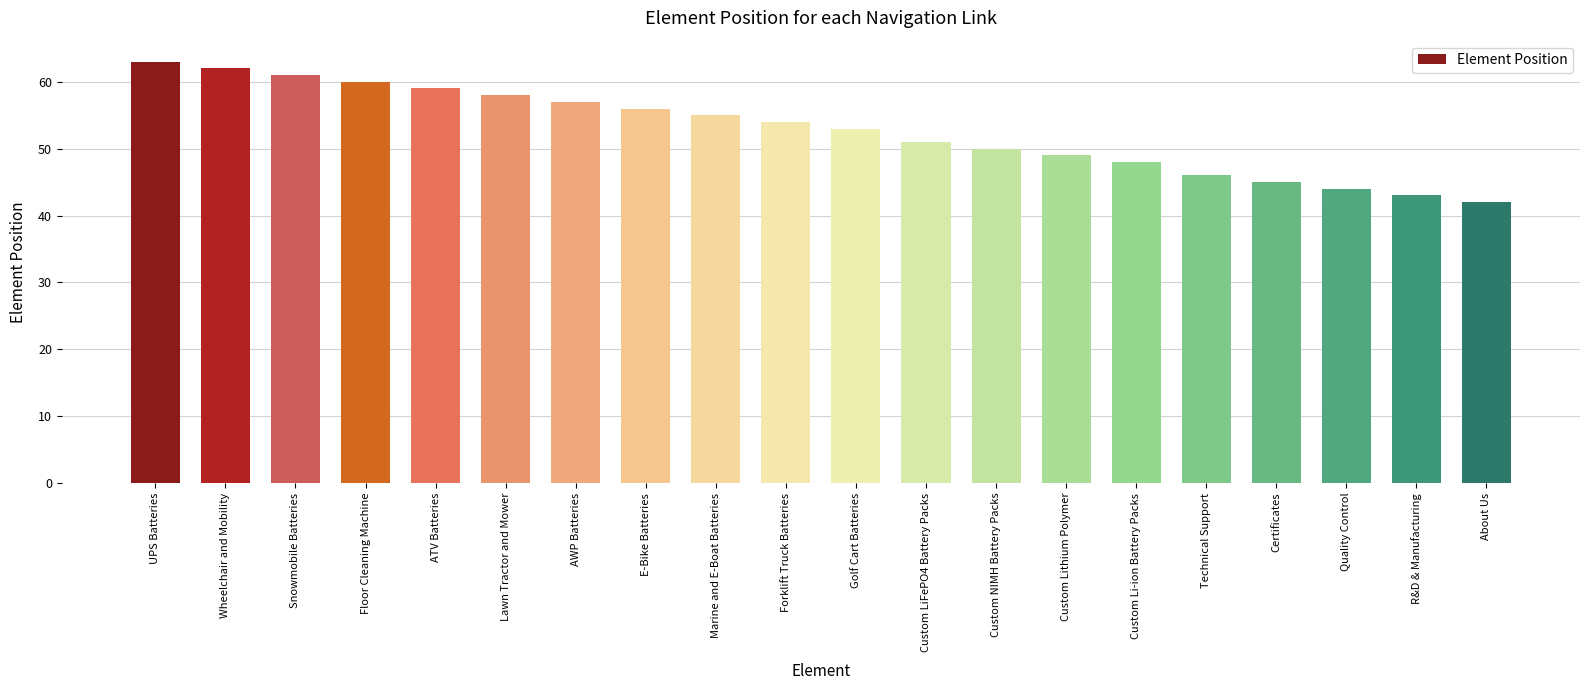

What is the difference between the maximum and minimum values?

21